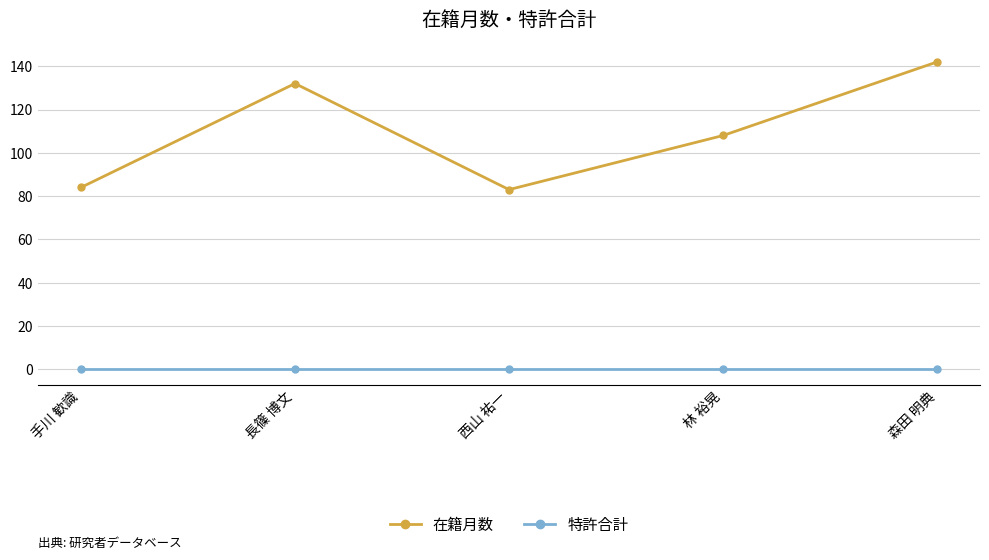

Count the number of data series in this chart.

2